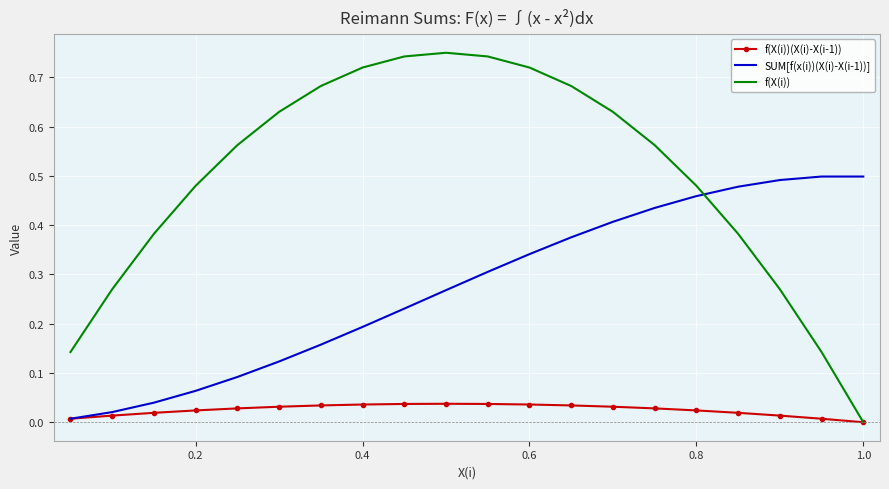

Which series has the largest total across all categories?

f(X(i))